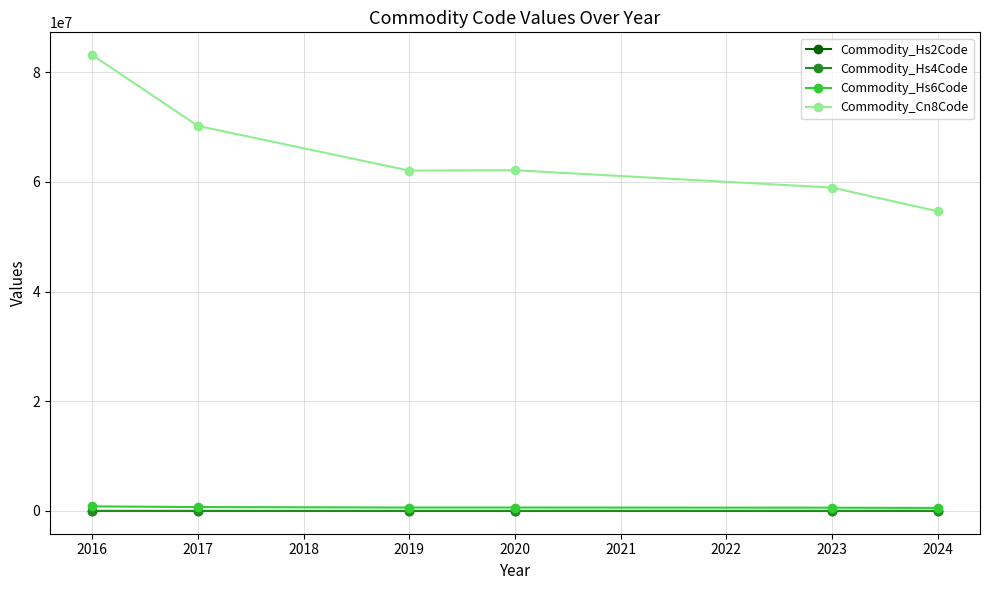

How many categories are shown in the chart?

6